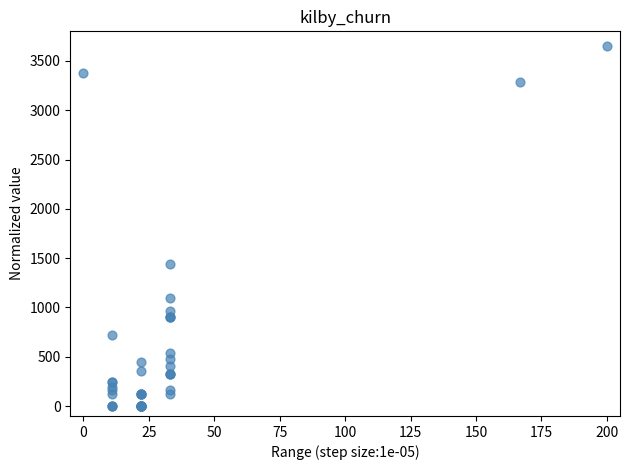

What Y value in the scatter plot is closest to 1824?

1445.4